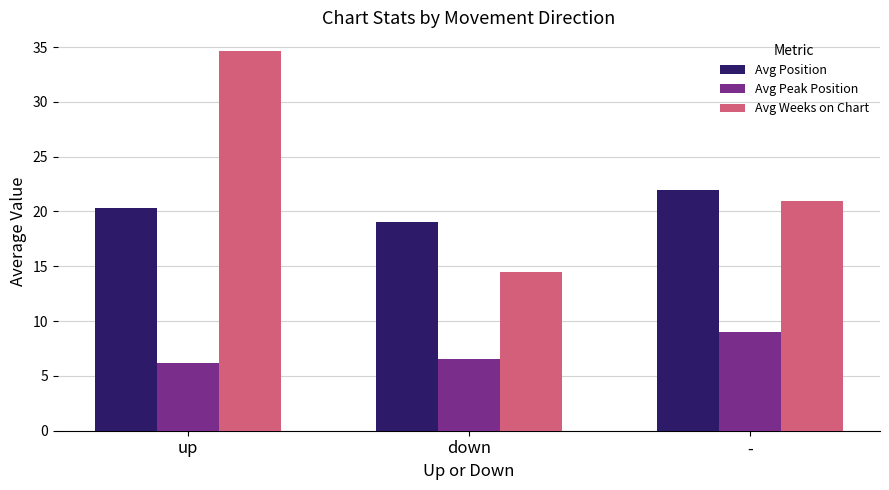

What is the minimum value shown in the chart?

6.2